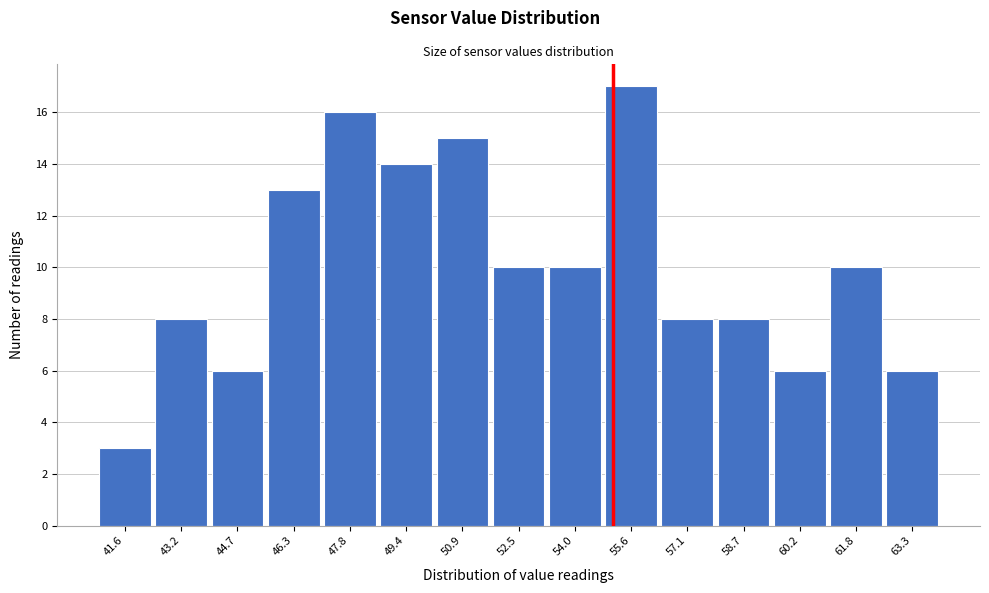

Reading right to left, transcribe all the data shown in this chart.

63.3=6	61.8=10	60.2=6	58.7=8	57.1=8	55.6=17	54.0=10	52.5=10	50.9=15	49.4=14	47.8=16	46.3=13	44.7=6	43.2=8	41.6=3